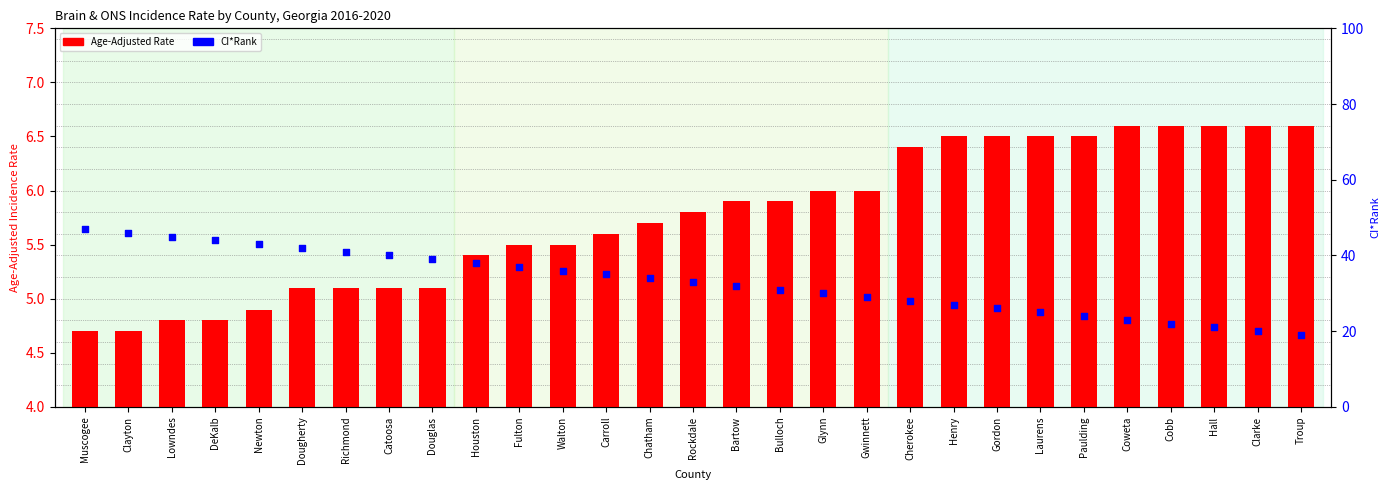

What are all the series names shown in the legend?

Age-Adjusted Rate, CI*Rank